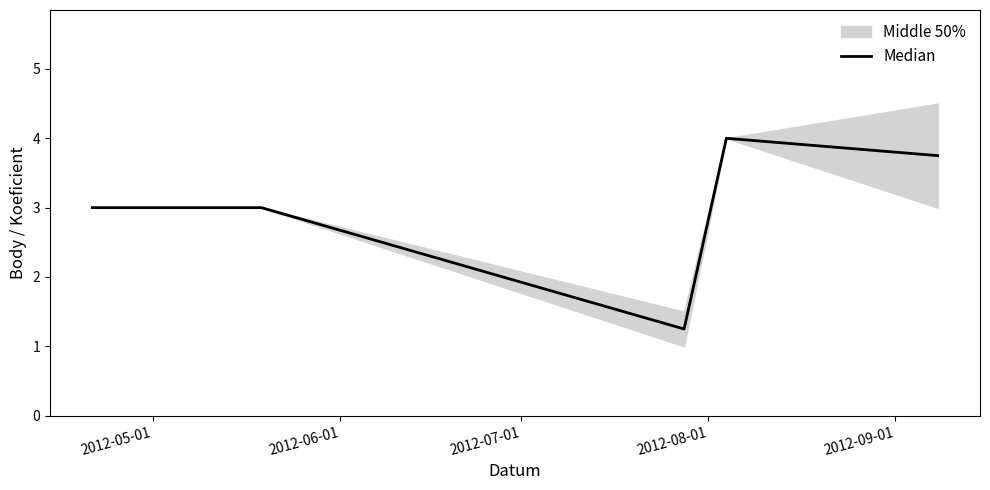

What is the smallest value displayed?

1.2